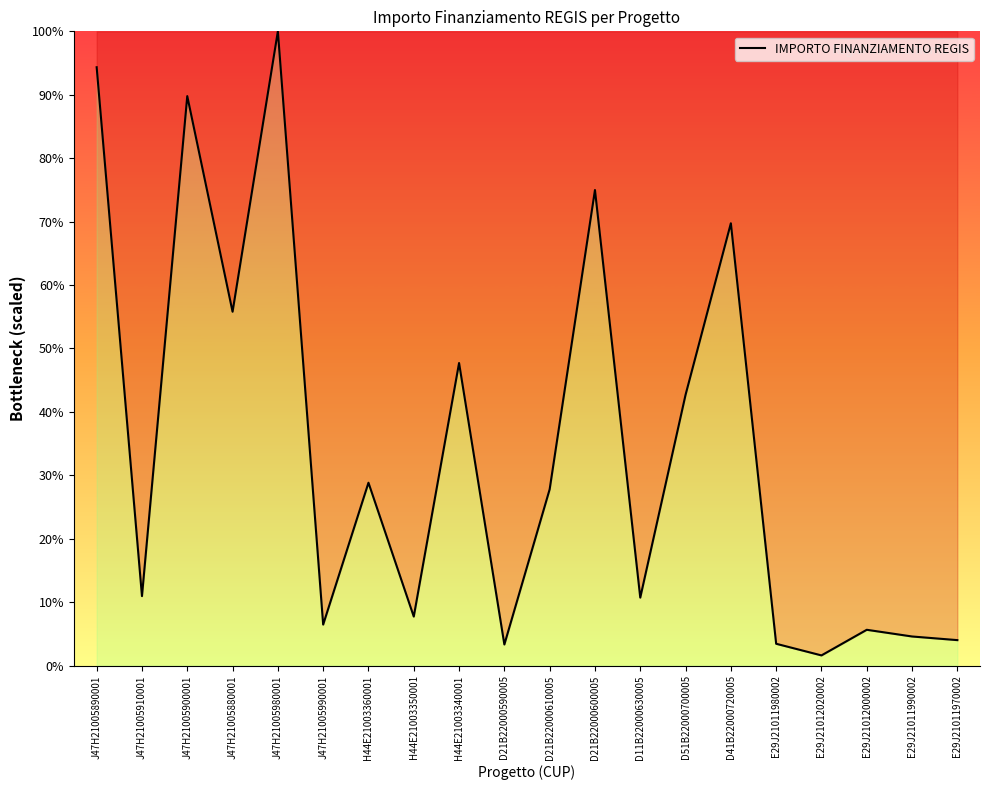

What is the greatest value displayed?

100.0